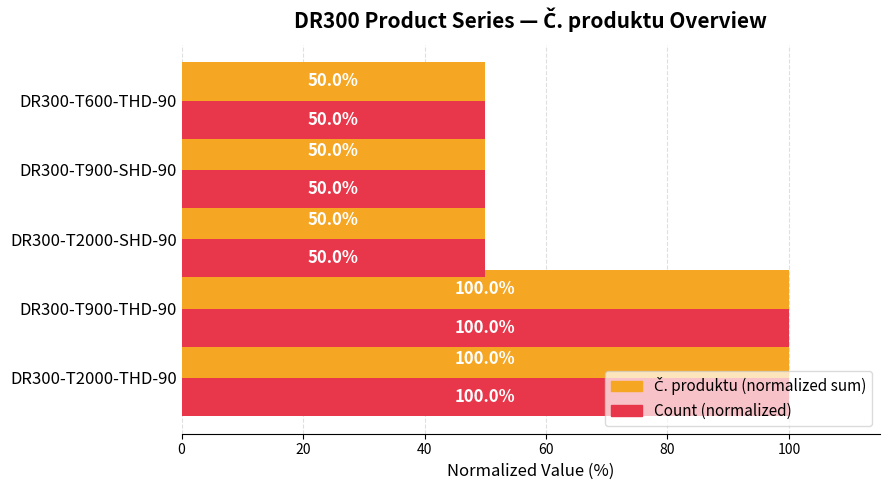

The value of Count (normalized) at DR300-T900-SHD-90 is 14.8. True or false?

False